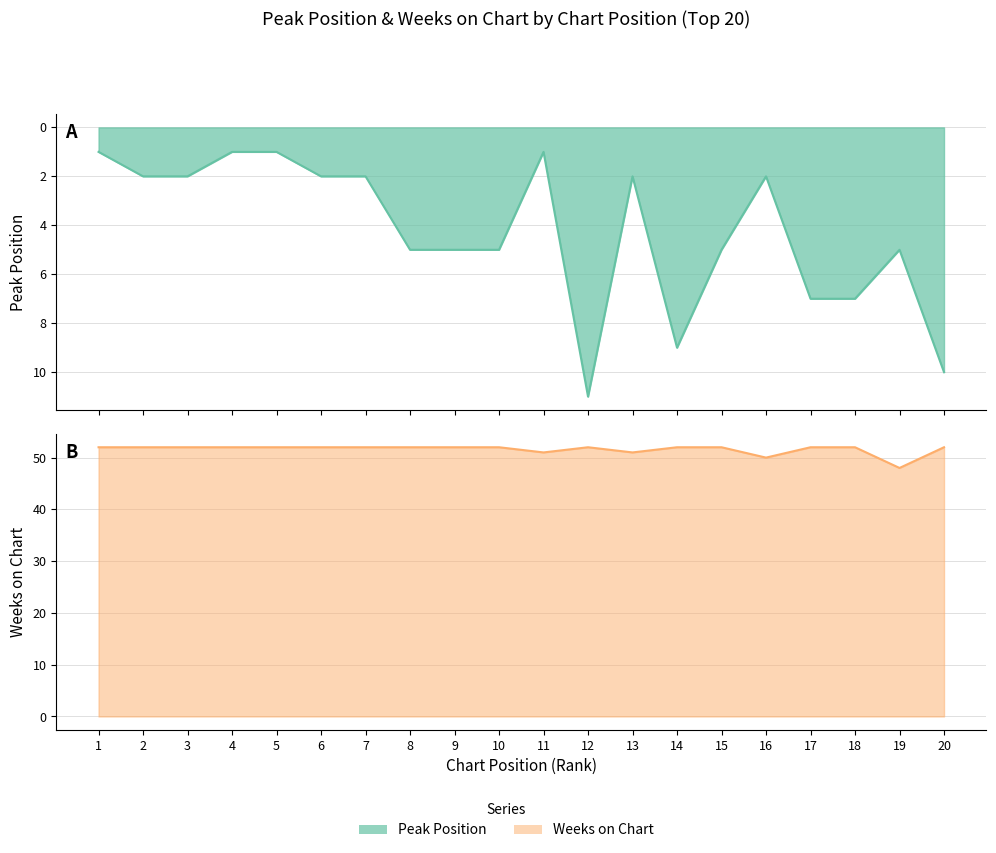

What is the spread (max minus min) of values at 3?

50